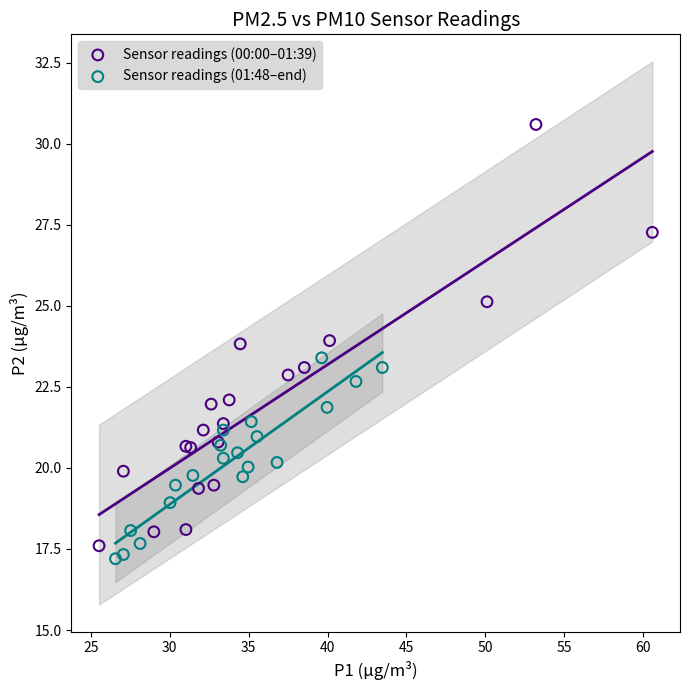

Which series contains the highest Y value?

Sensor readings (00:00–01:39)